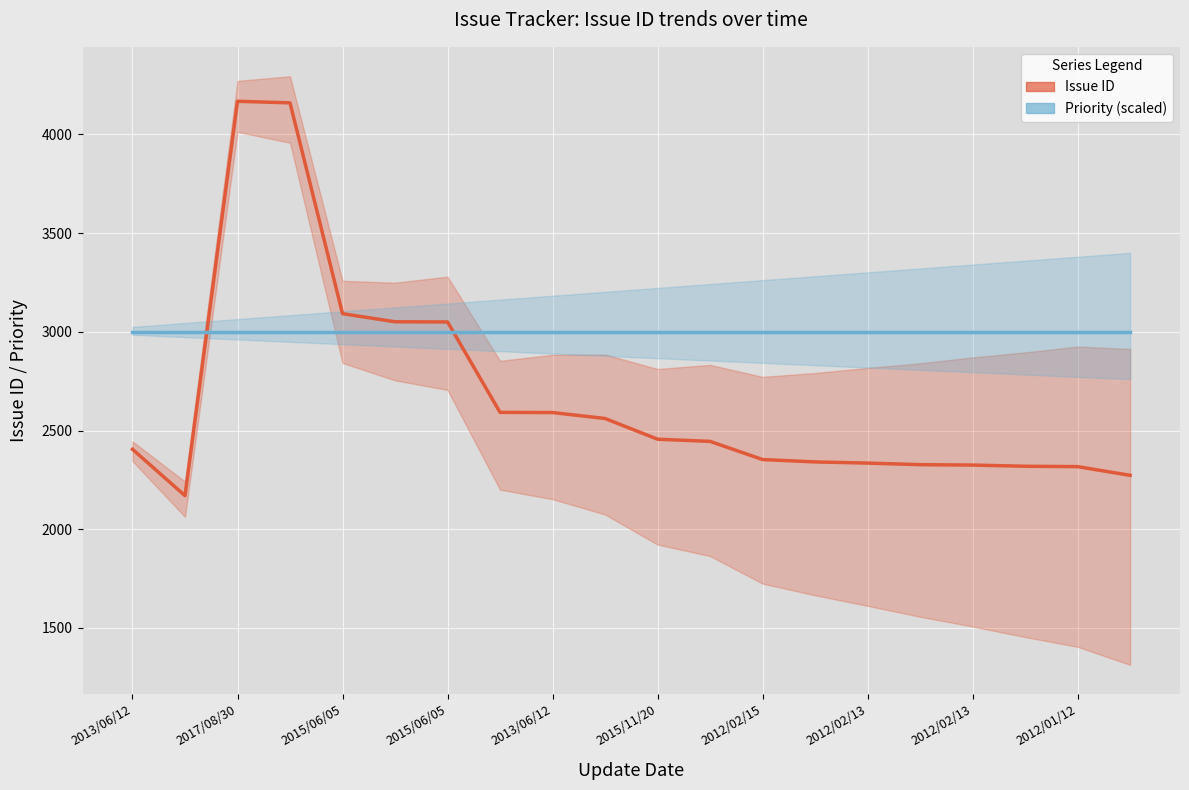

Count the number of categories in the chart.

20